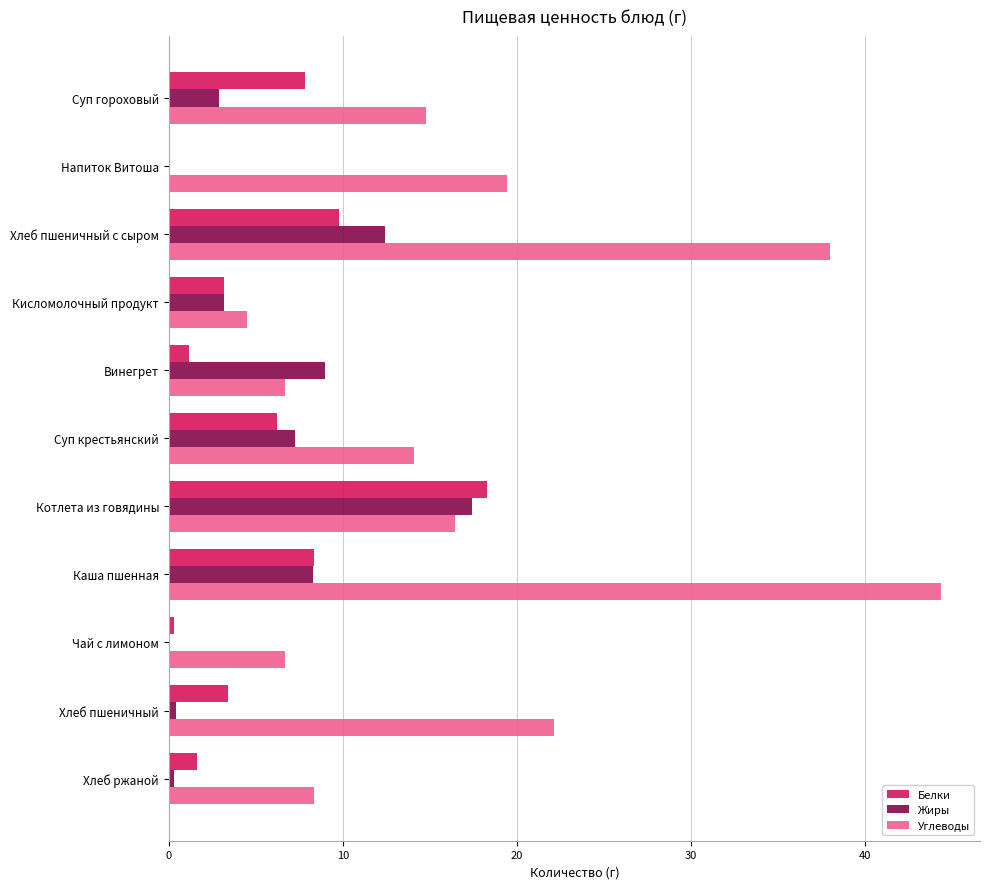

How many data points in Белки are above 3?

7